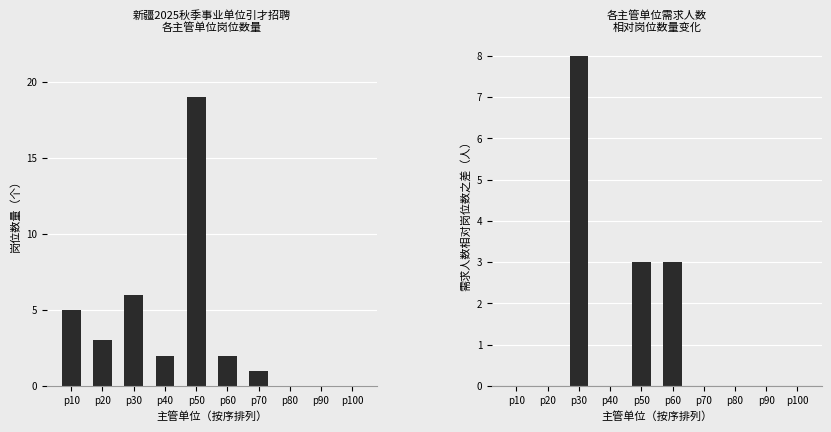

Between p30 and p40, which series saw the biggest shift?

需求人数与岗位数之差